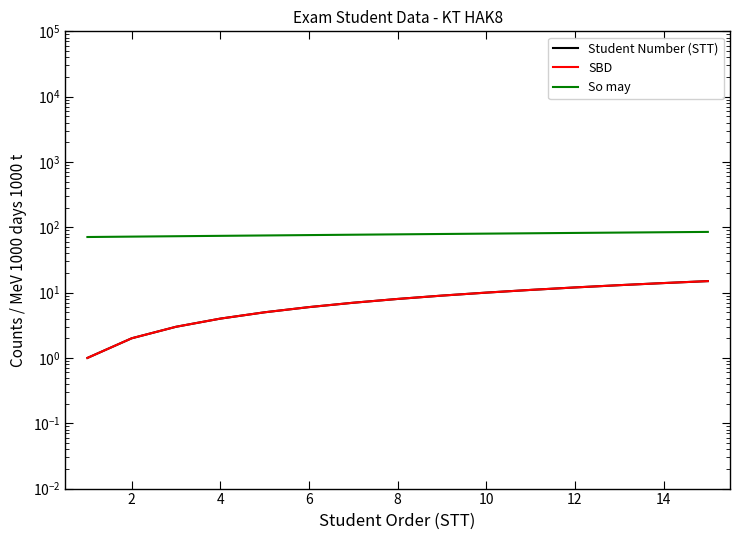

Is this an area chart (filled region under the line)?

No